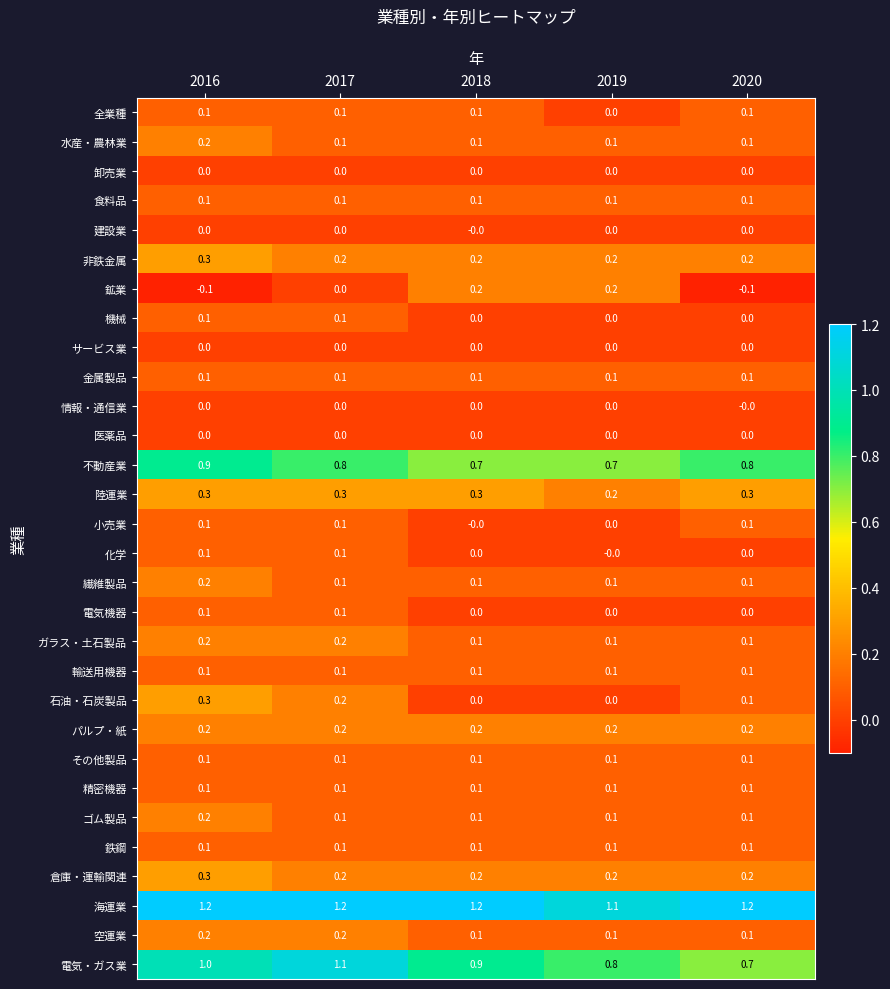

How many values in the 鉱業 series are below 0?

2